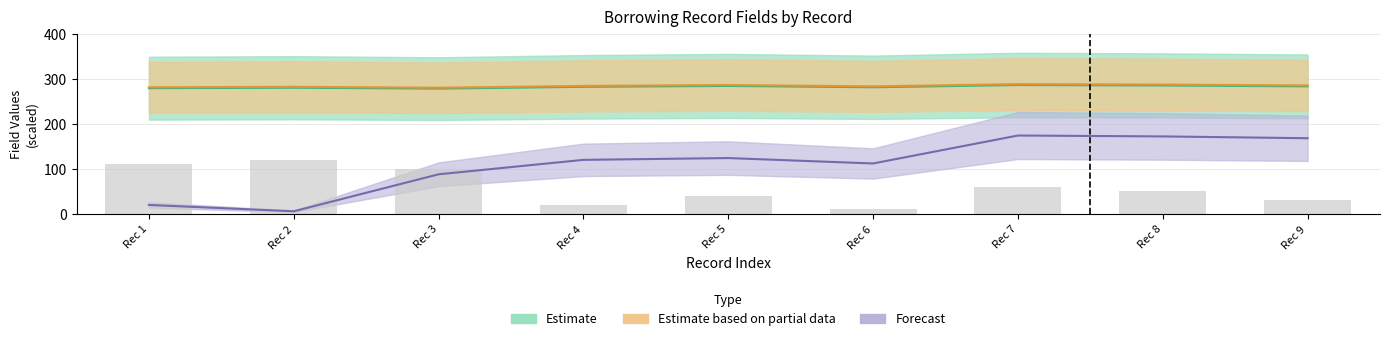

What is the average value of the pageorder series?

60